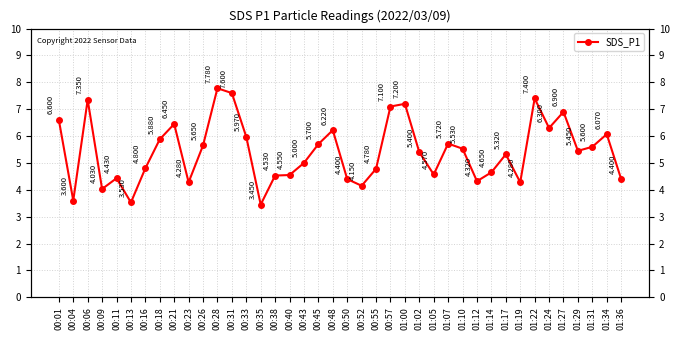

The value at 00:23 is 4.3. True or false?

True